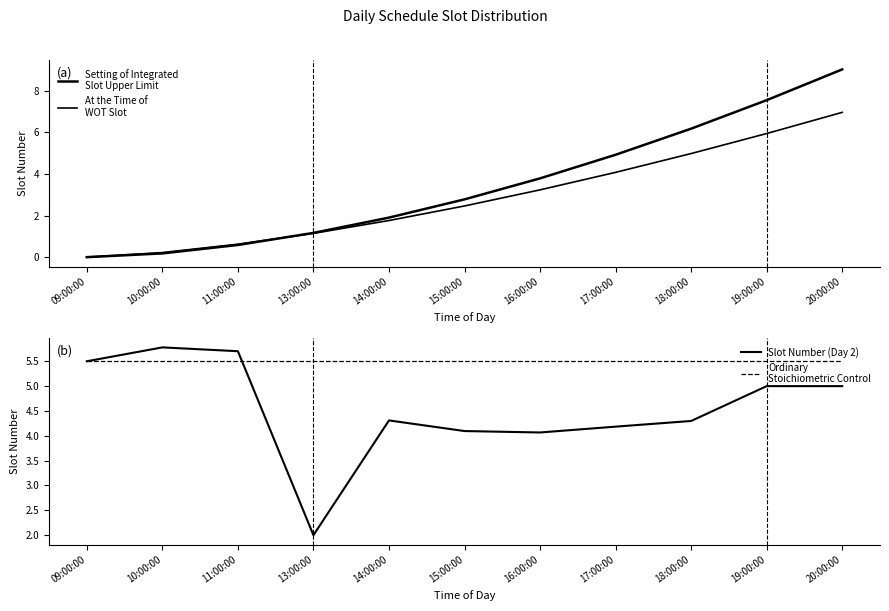

What is the highest value of the Setting of Integrated
Slot Upper Limit series?

9.0